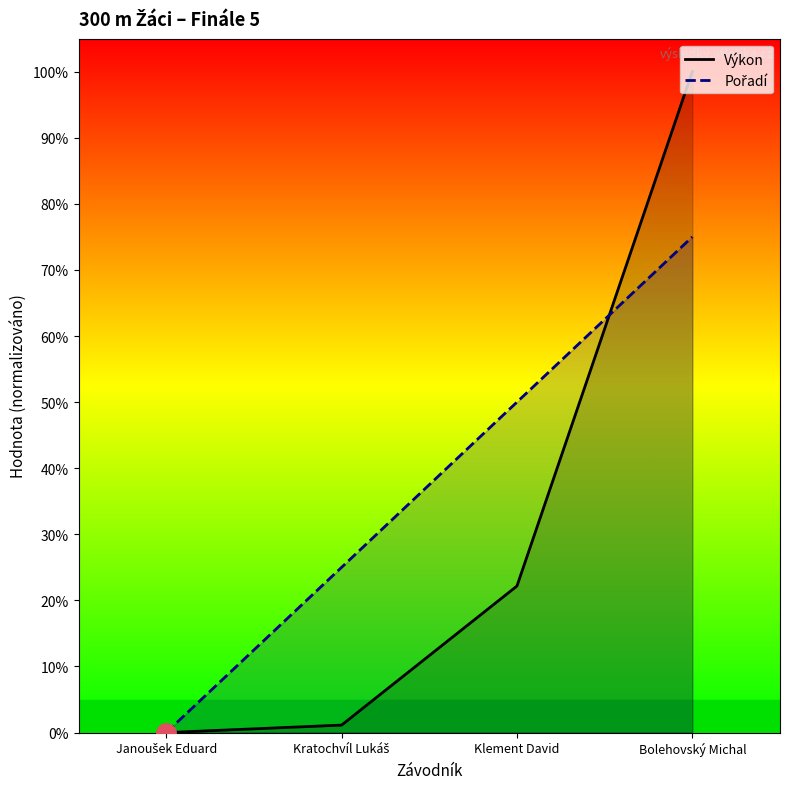

Rank the series by their average value, from lowest to highest.

Výkon, Pořadí